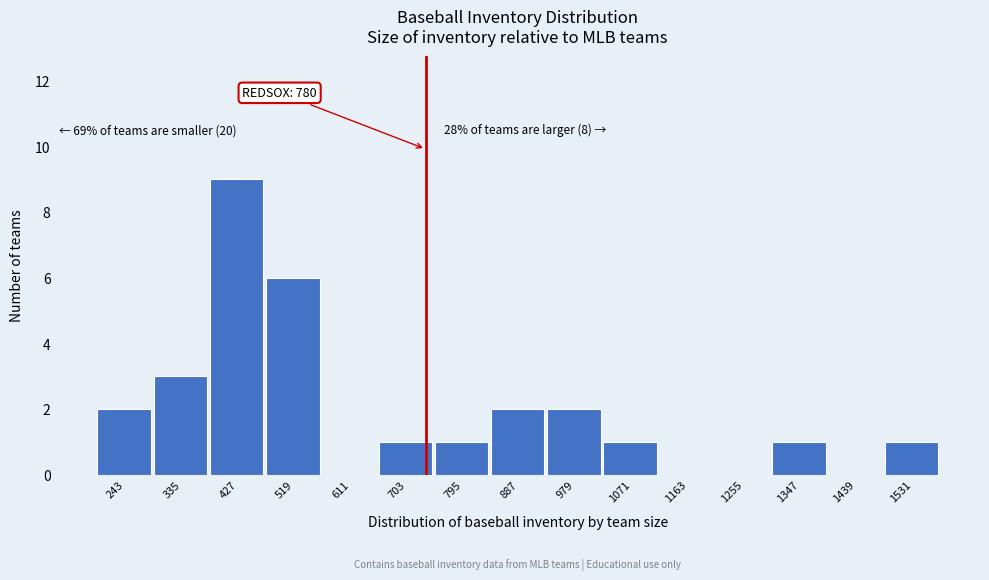

Reading left to right, extract all data points from this chart.

243=2	335=3	427=9	519=6	611=0	703=1	795=1	887=2	979=2	1071=1	1163=0	1255=0	1347=1	1439=0	1531=1